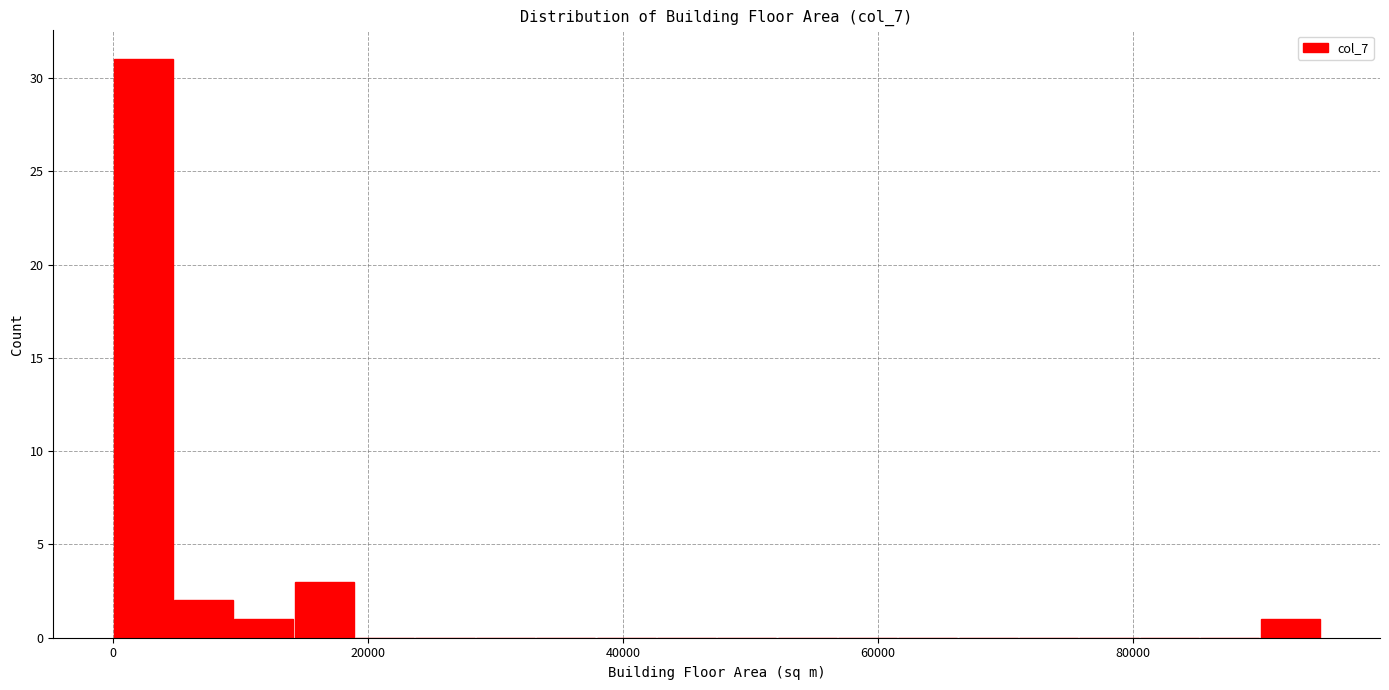

Around what value on the x-axis is the tallest bar? Give the approximate position of its centre, as read against the axis.

2000